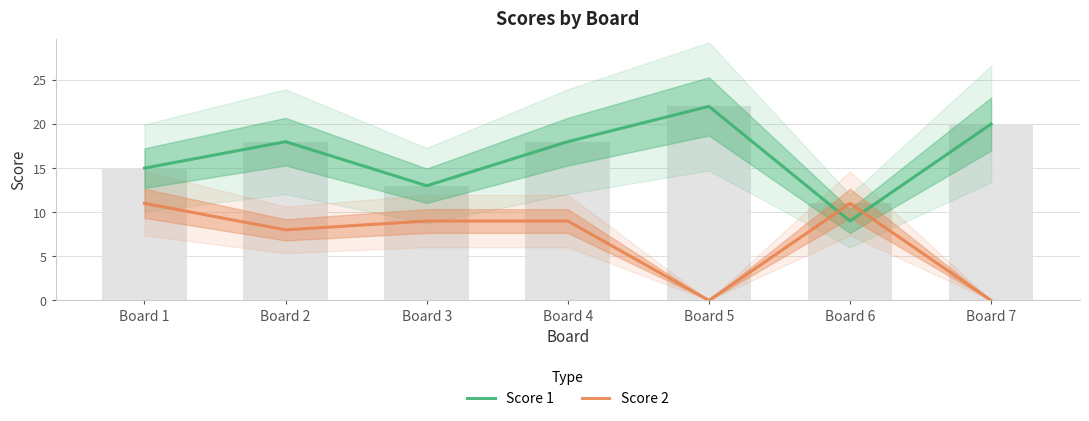

Where does the Score 2 series first go above 9?

Board 1